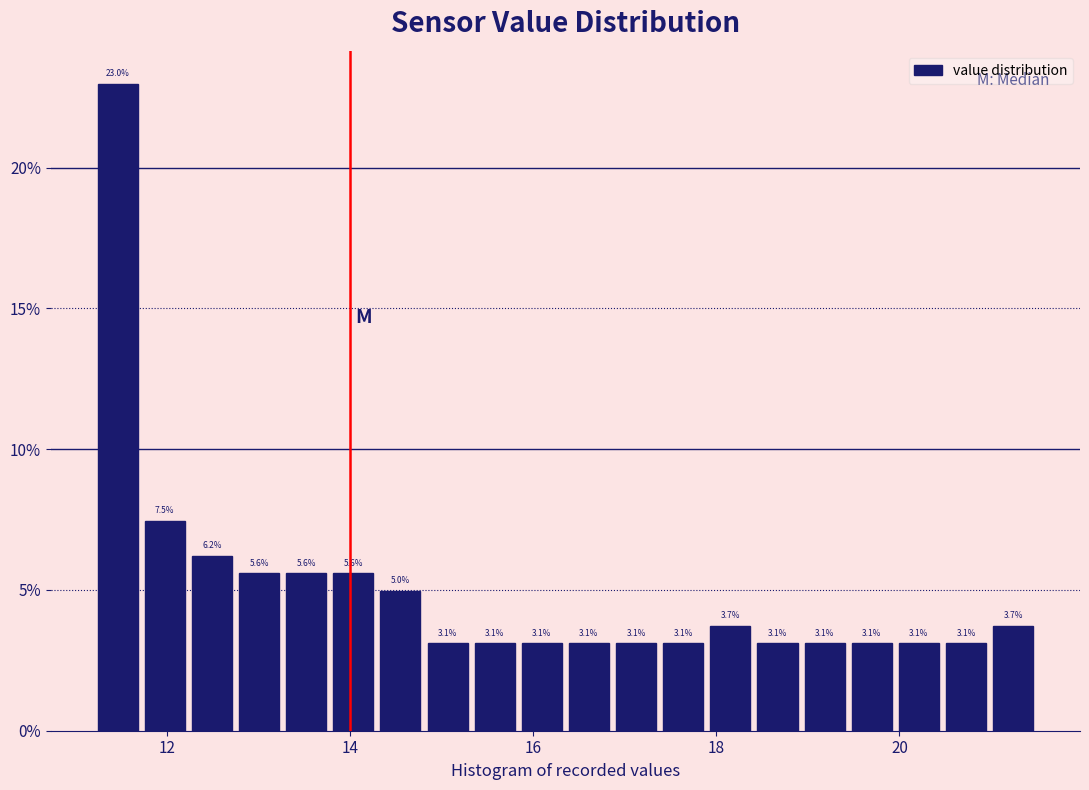

Around what value on the x-axis is the tallest bar? Give the approximate position of its centre, as read against the axis.

11.4